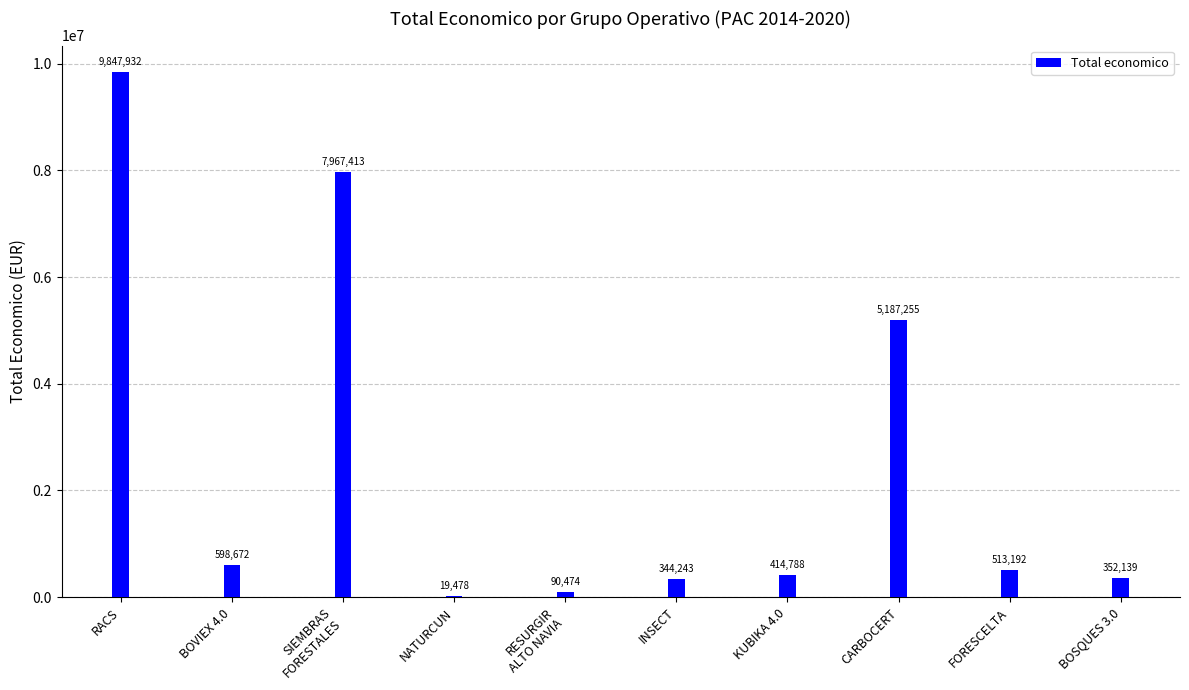

What is the sum of all values?

25335586